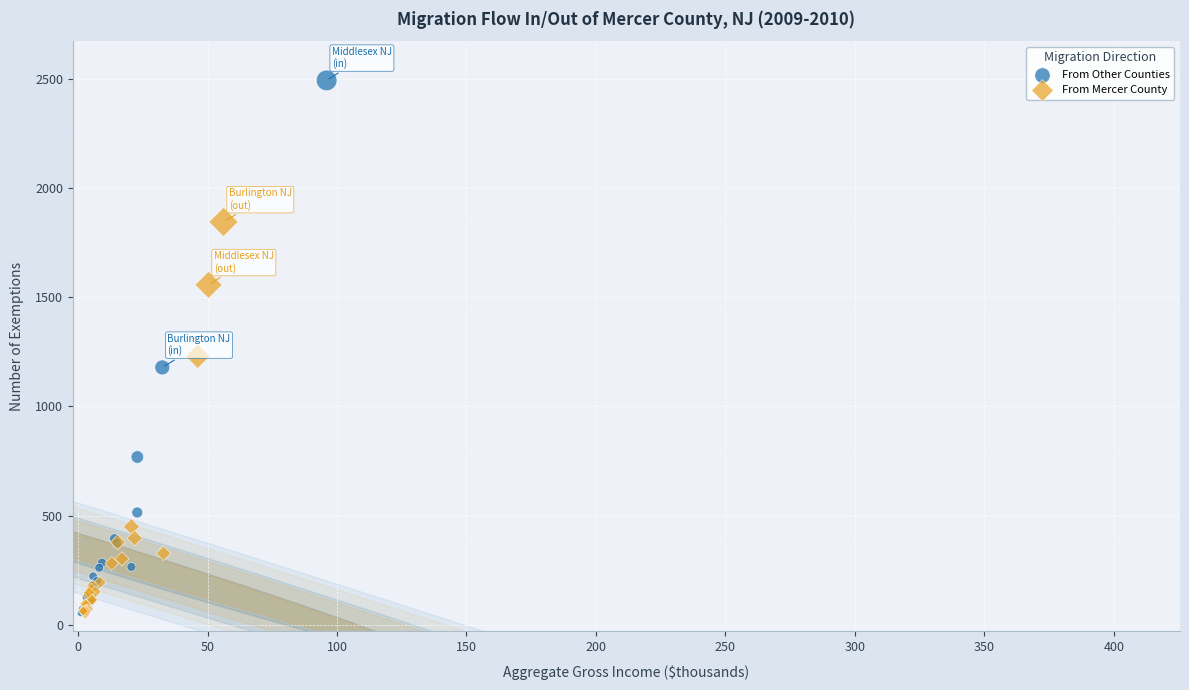

Which series has the widest spread of Y values?

From Other Counties